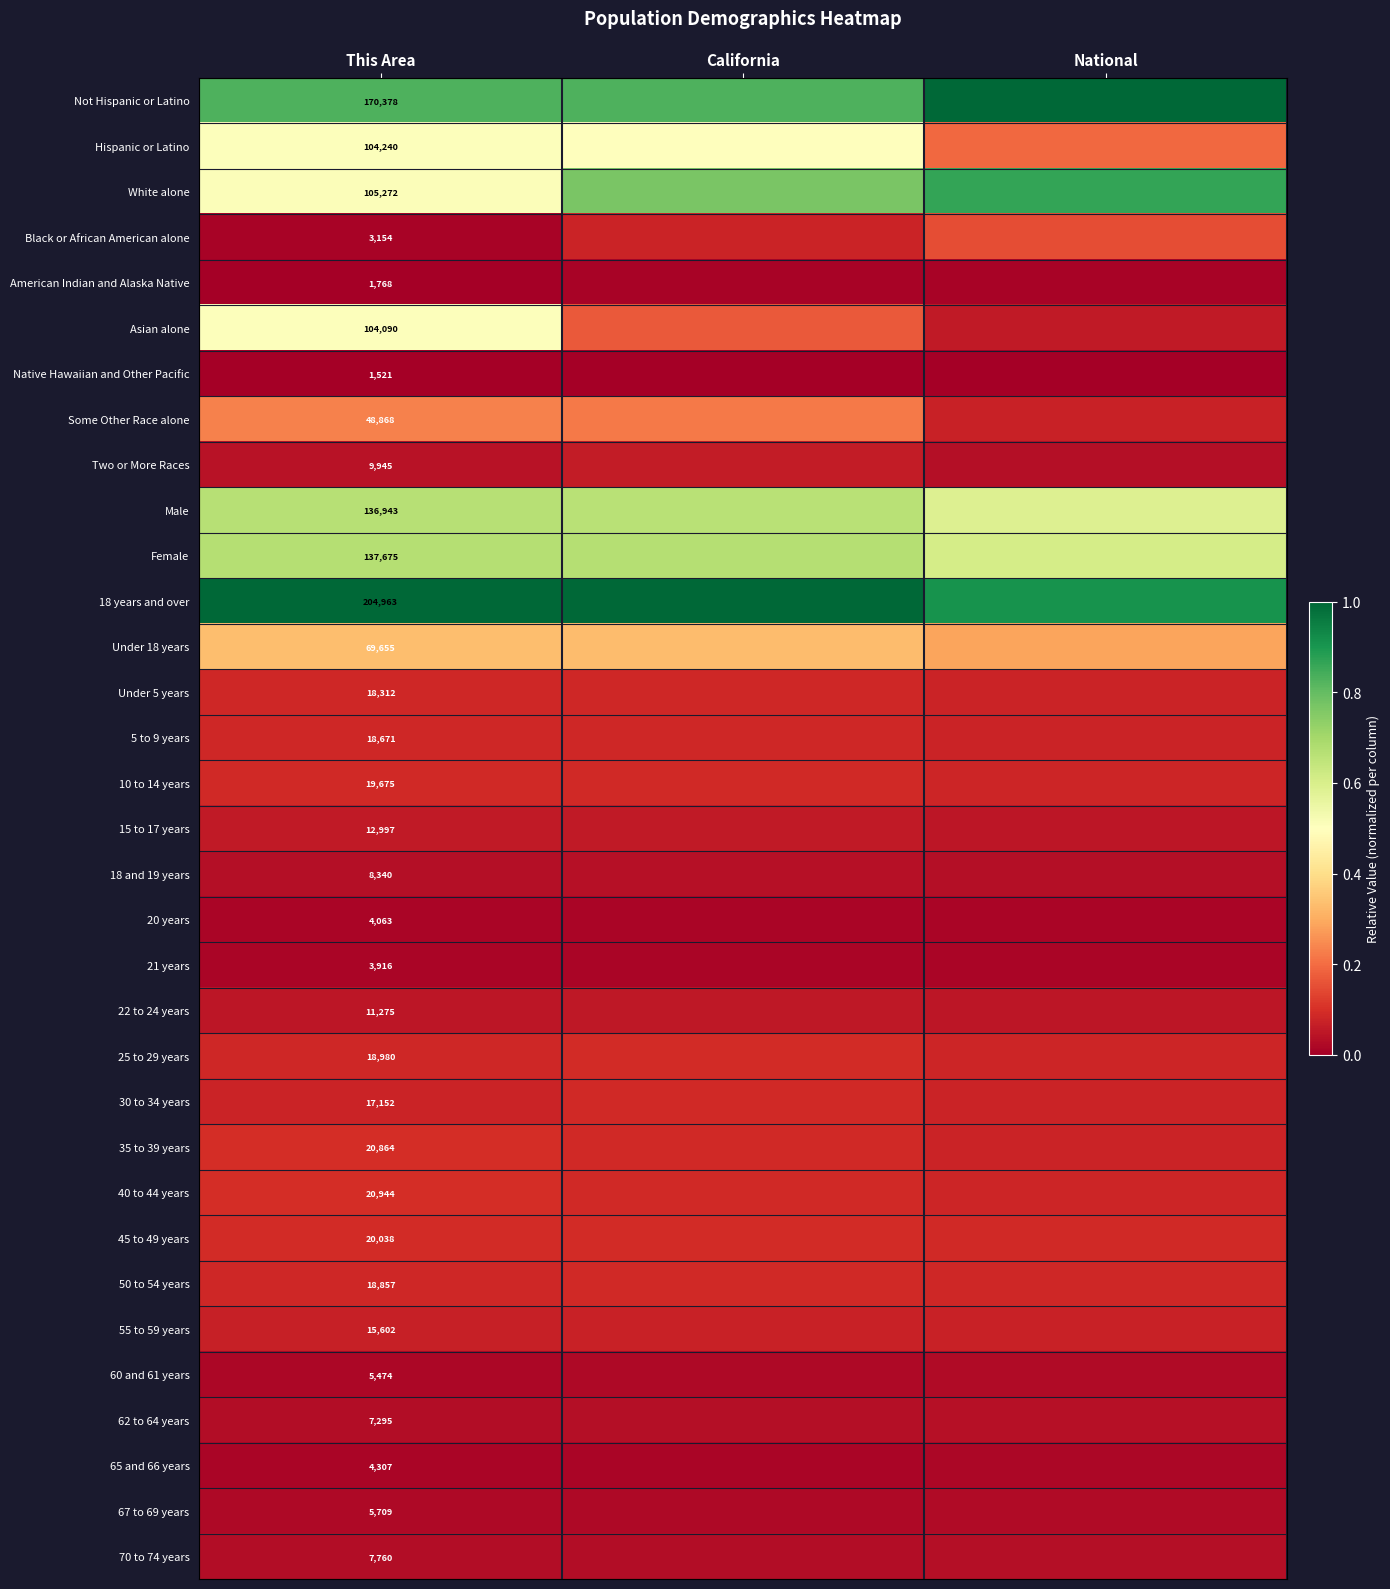

What is the minimum value for White alone?

0.5